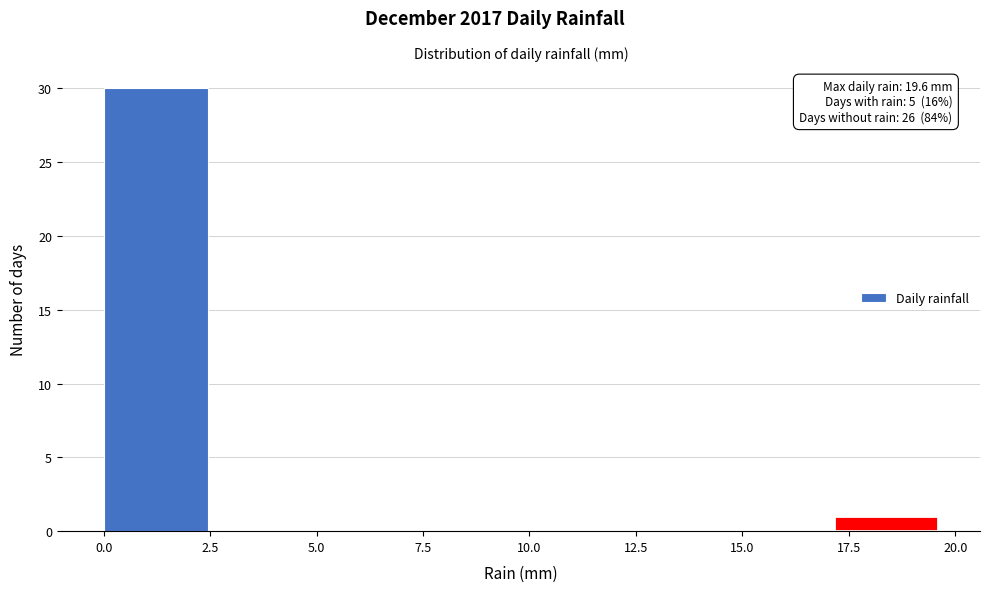

Which range on the x-axis has the tallest bar?

0.00 to 2.45